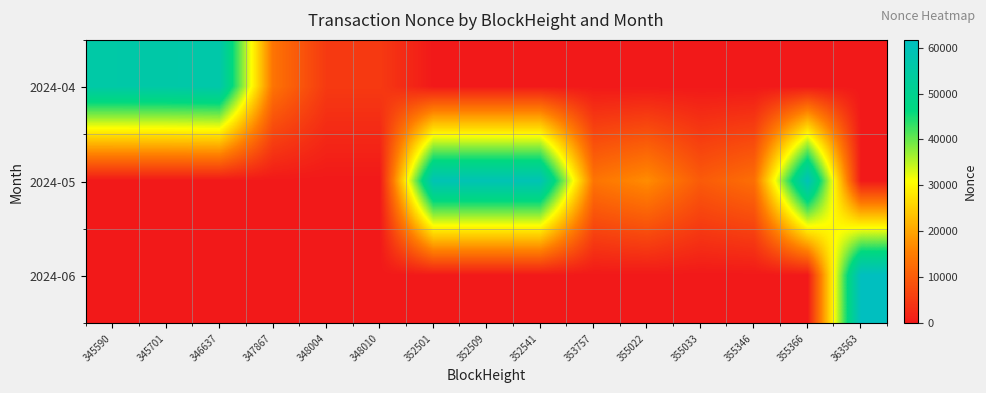

List the series in order of their peak value, lowest first.

2024-04, 2024-05, 2024-06